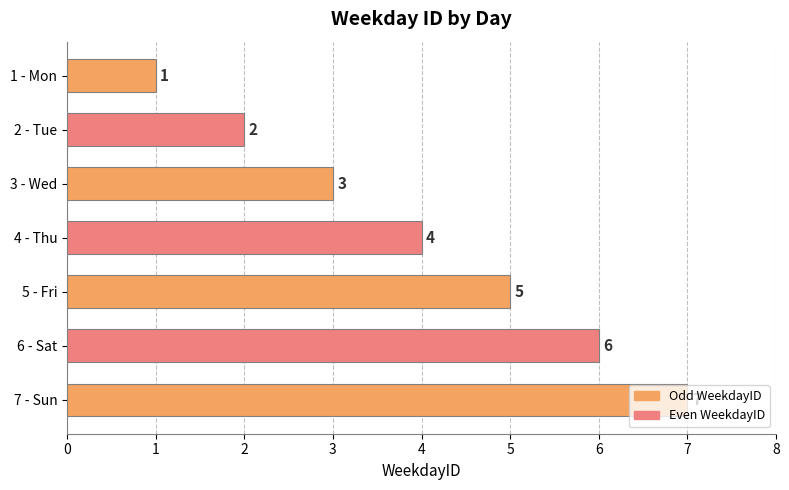

Rank the categories by value from highest to lowest.

7 - Sun, 6 - Sat, 5 - Fri, 4 - Thu, 3 - Wed, 2 - Tue, 1 - Mon